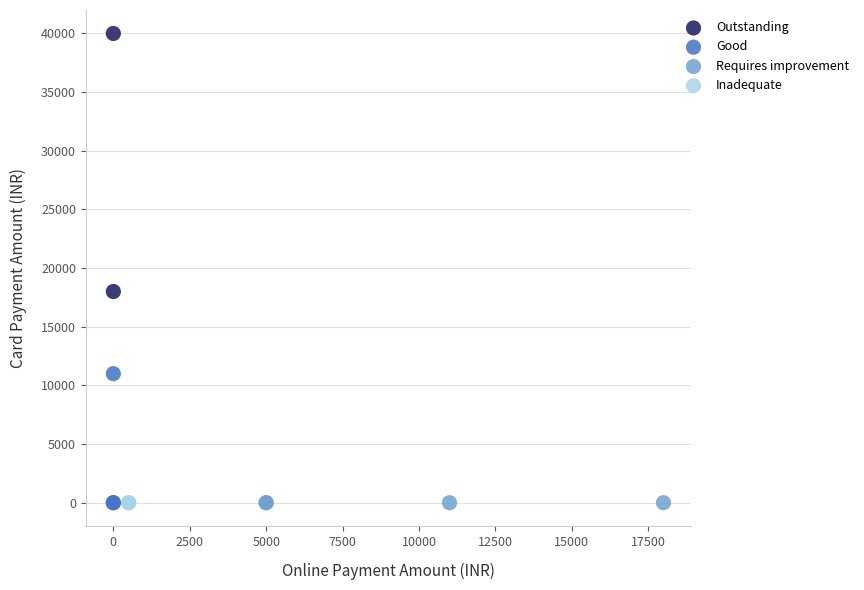

What are all the series names shown in the legend?

Outstanding, Good, Requires improvement, Inadequate